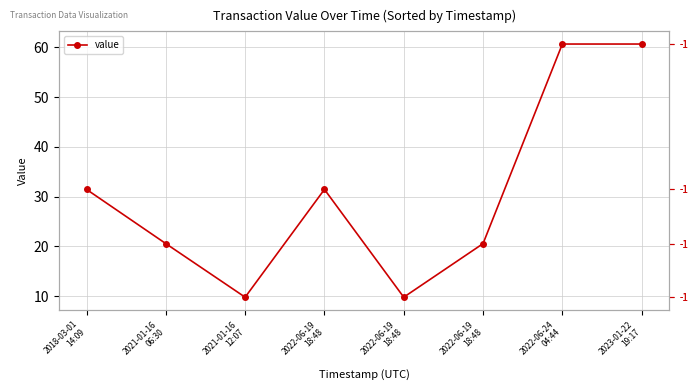

Where is the data nearest to the value 35?

2018-03-01
14:09